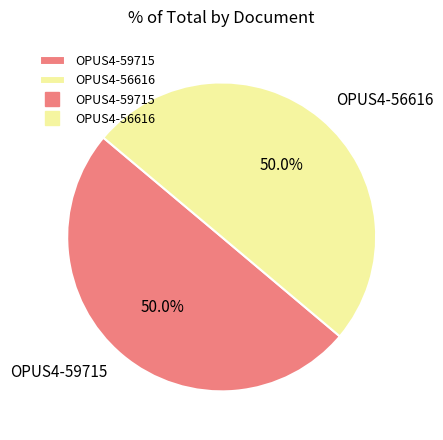

What portion of the pie excludes OPUS4-59715?

50.0%